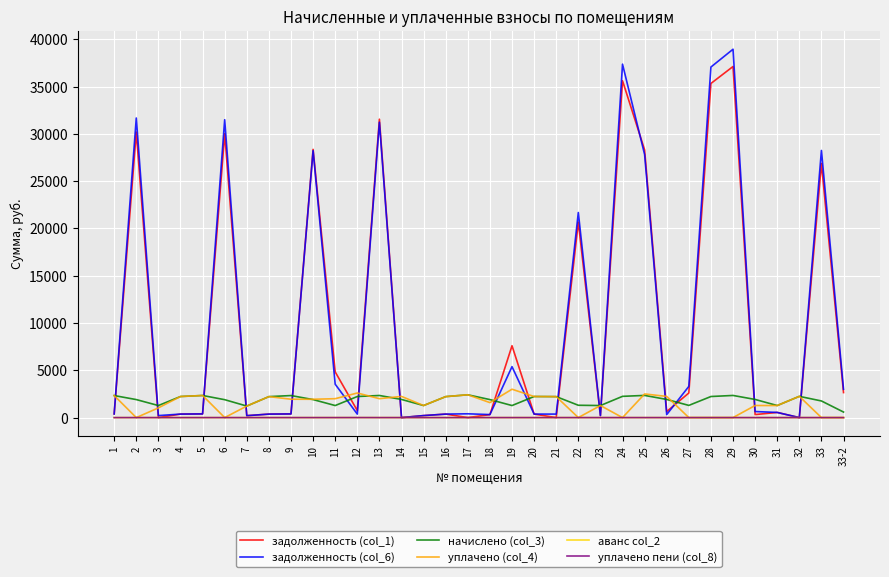

At which category is the sum across all series the highest?

29